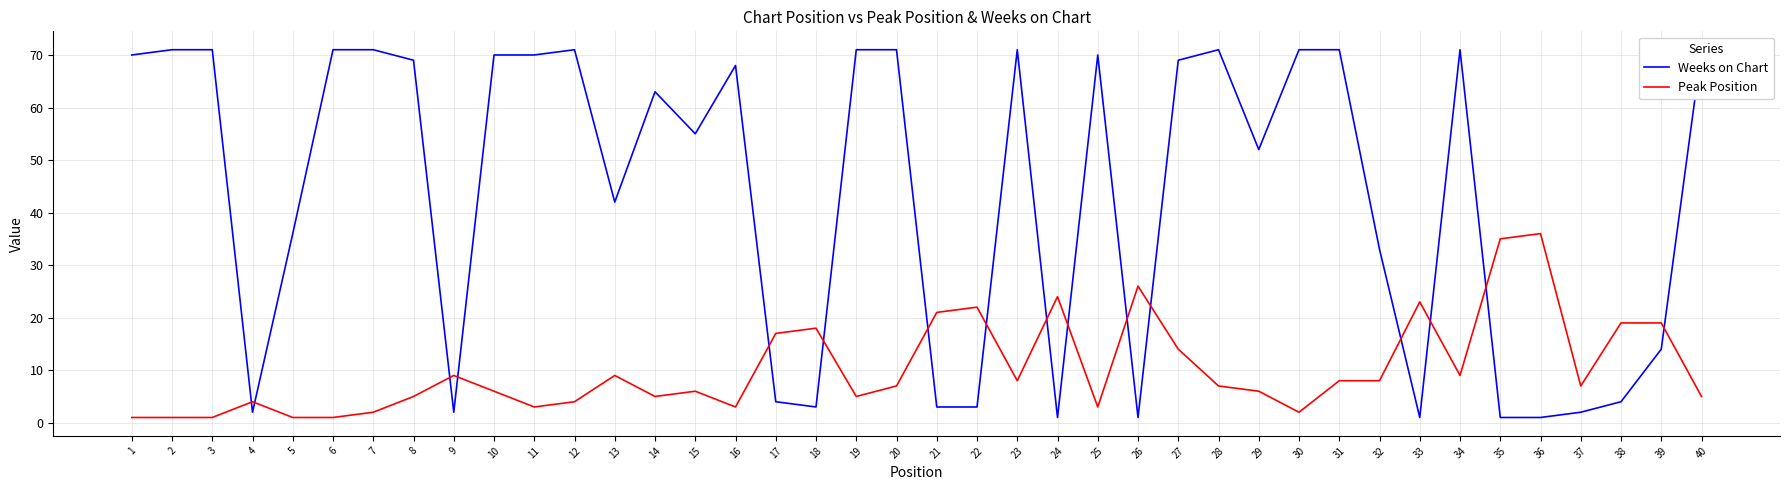

What is the value of the Peak Position point at the 15th from the left?

6